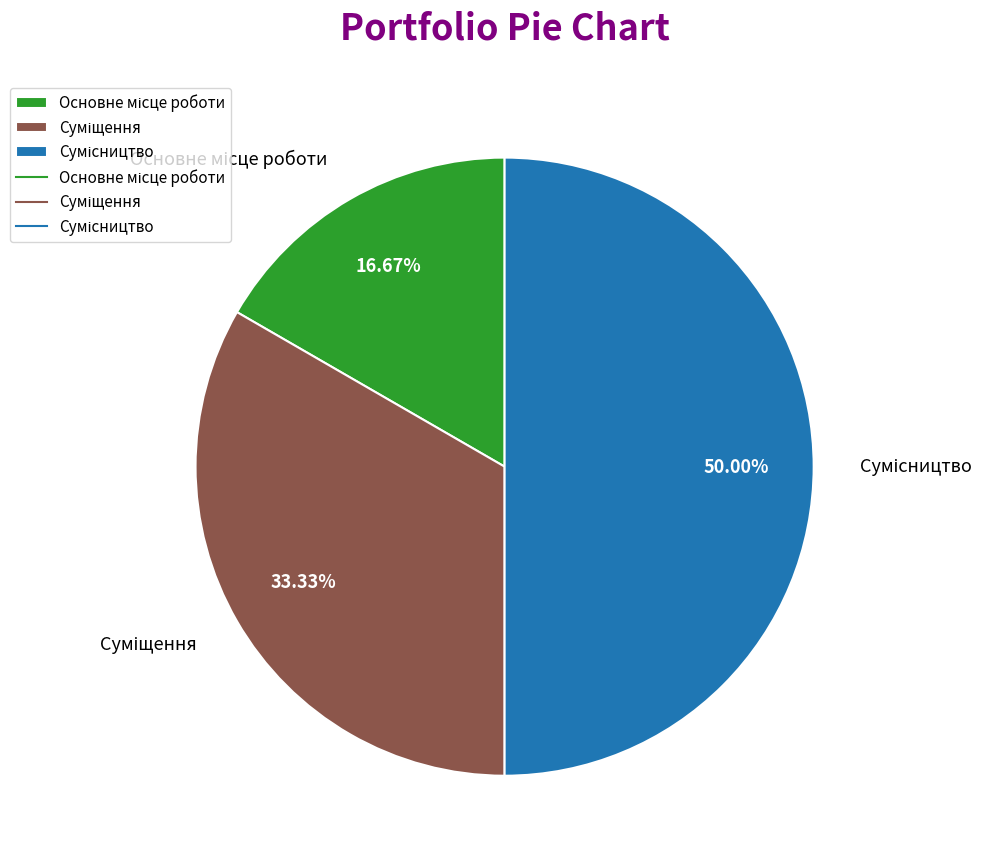

How many segments does this pie chart have?

3